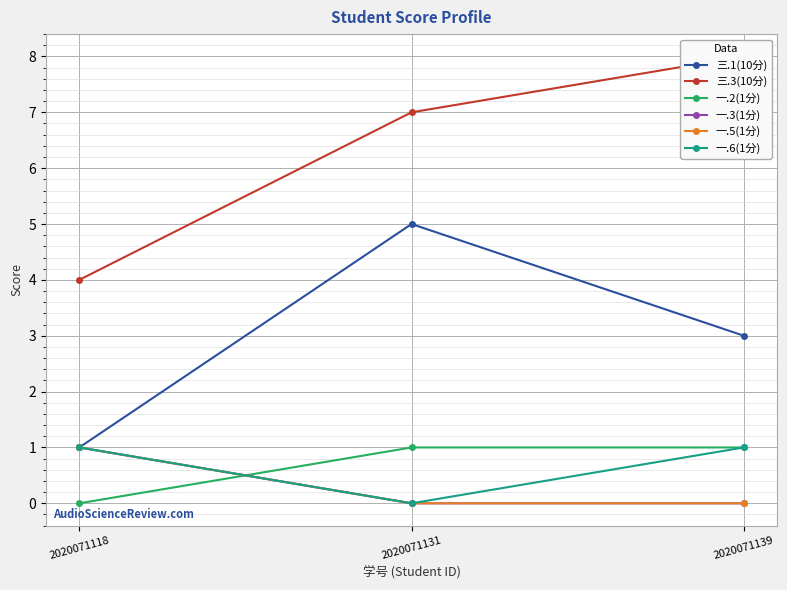

What are all the series names shown in the legend?

三.1(10分), 三.3(10分), 一.2(1分), 一.3(1分), 一.5(1分), 一.6(1分)